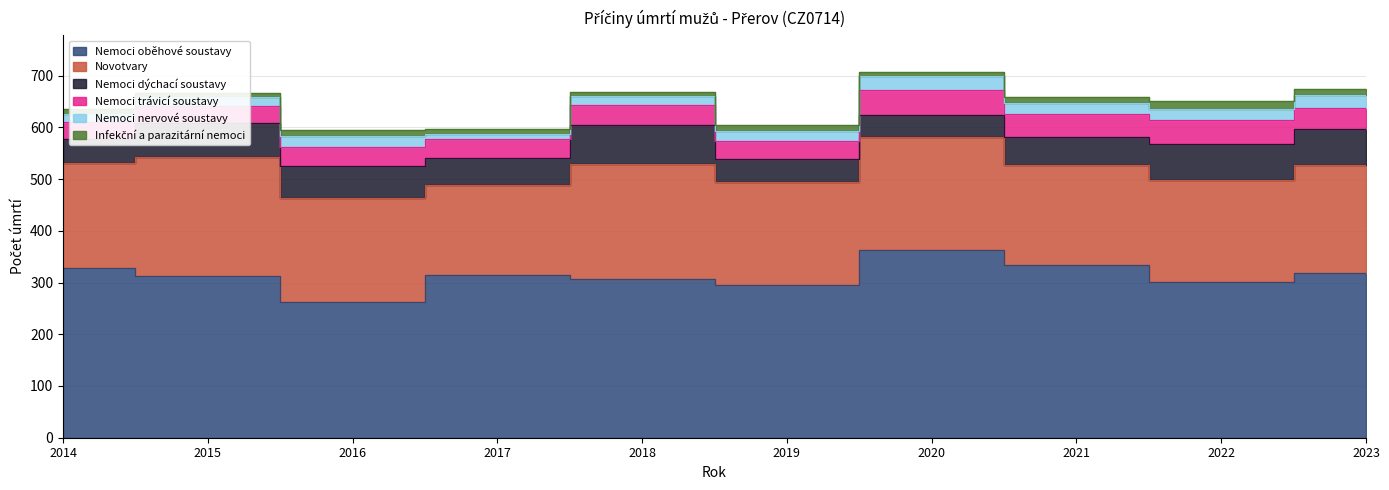

Which category has the highest value in the Novotvary series?

2015